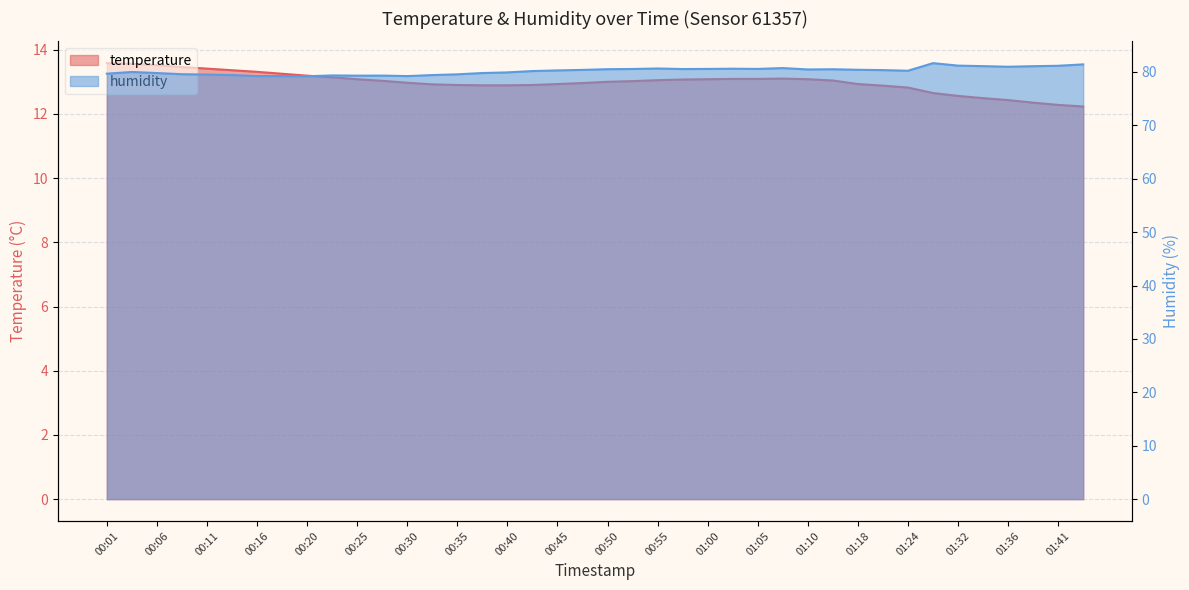

What are all the series names shown in the legend?

temperature, humidity